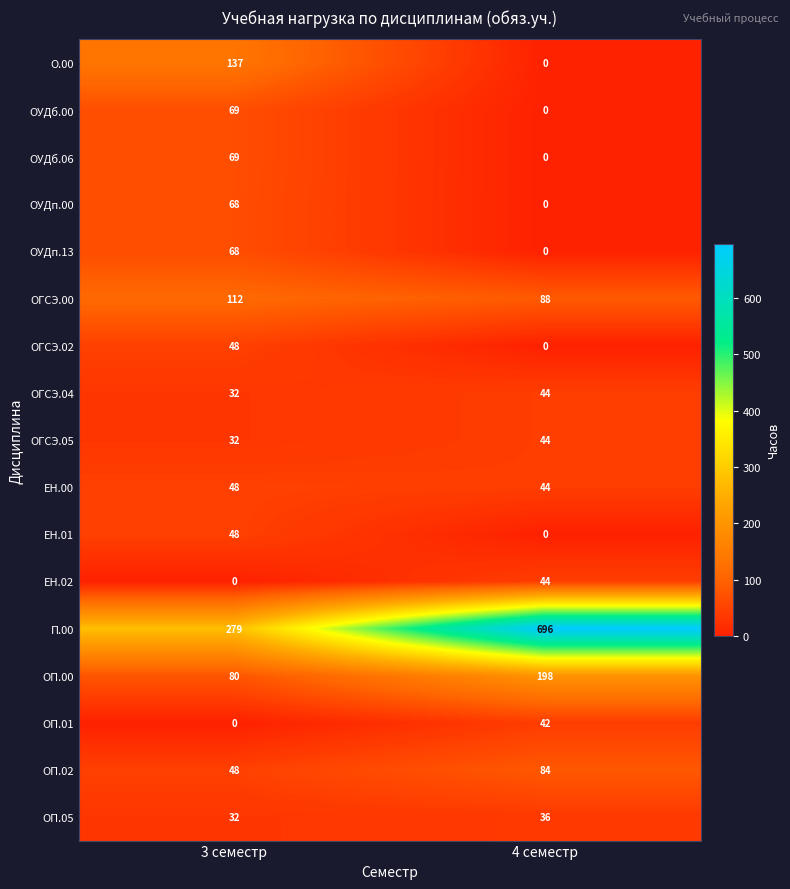

At which category does the chart reach its peak across all series?

4 семестр